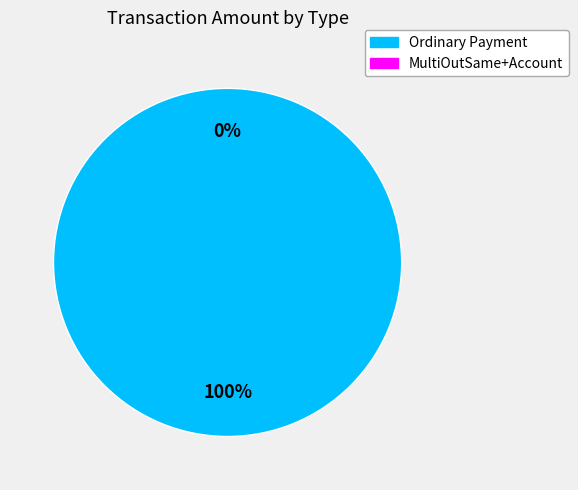

Is it true that Ordinary Payment is 100% of the pie?

True